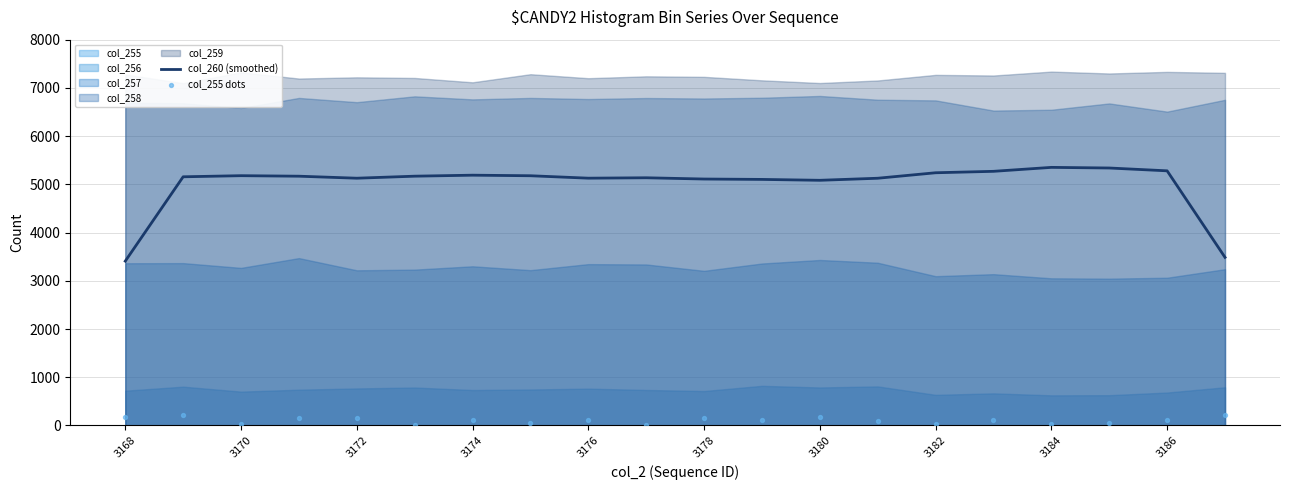

True or false: col_260 (smoothed) has a value of 5352.0 at 3184.

True